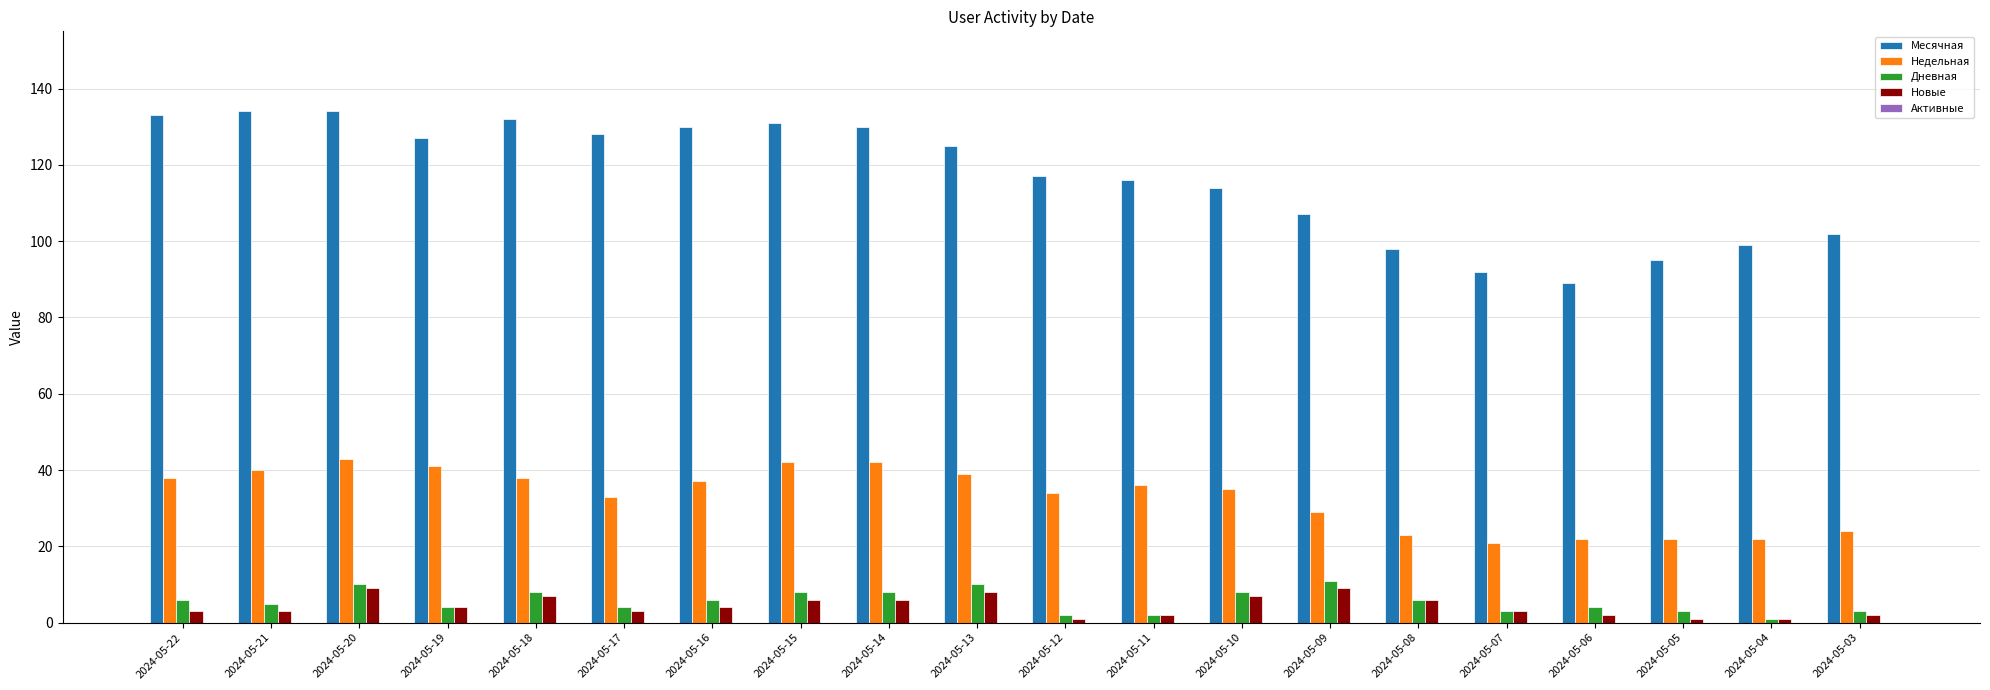

What is the greatest value displayed?

134